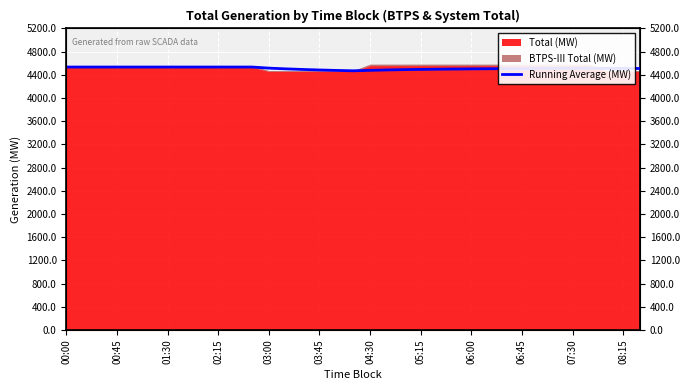

At which category does the data reach its first local peak?

31